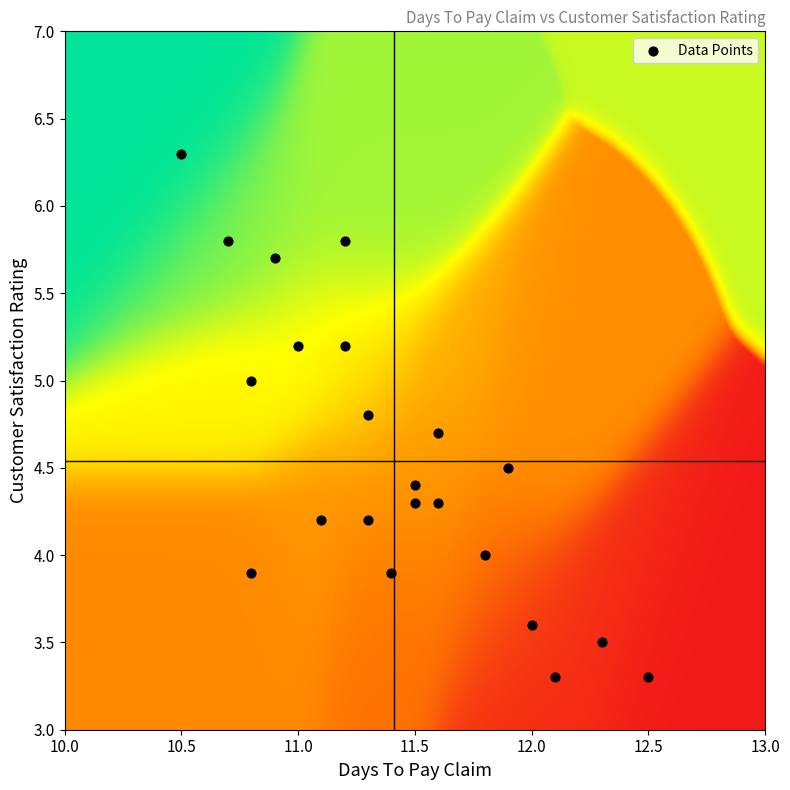

How many data points are displayed?

22